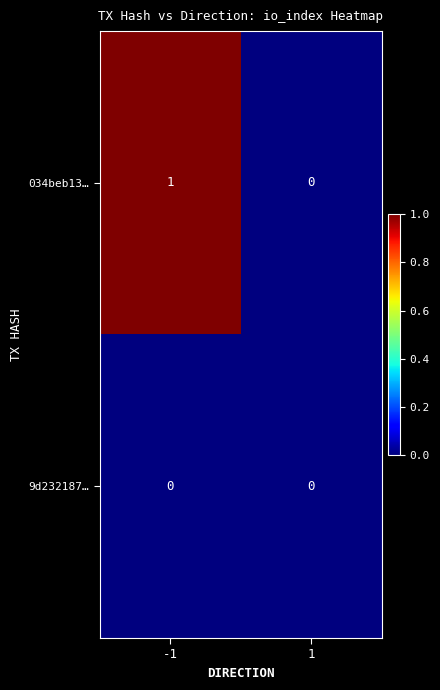

Rank the series at -1 from lowest to highest value.

9d232187…, 034beb13…